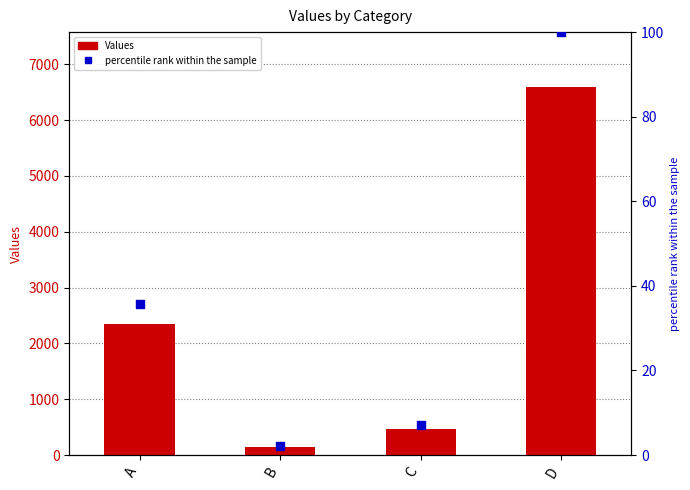

What are all the series names shown in the legend?

Values, percentile rank within the sample